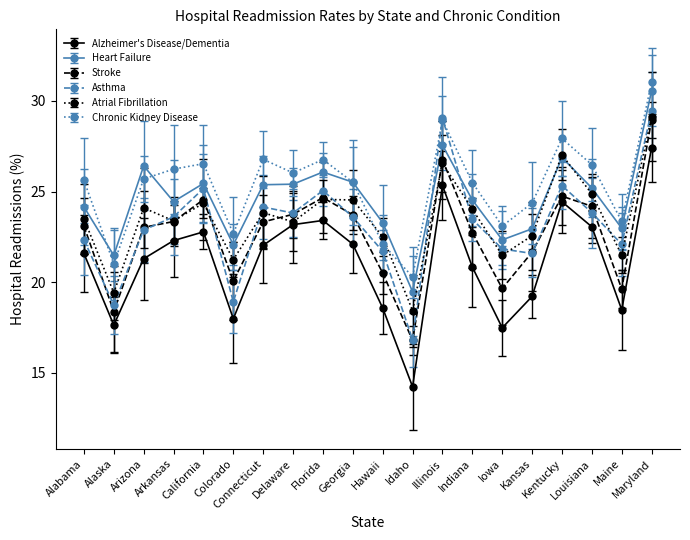

What are all the series names shown in the legend?

Alzheimer's Disease/Dementia, Heart Failure, Stroke, Asthma, Atrial Fibrillation, Chronic Kidney Disease